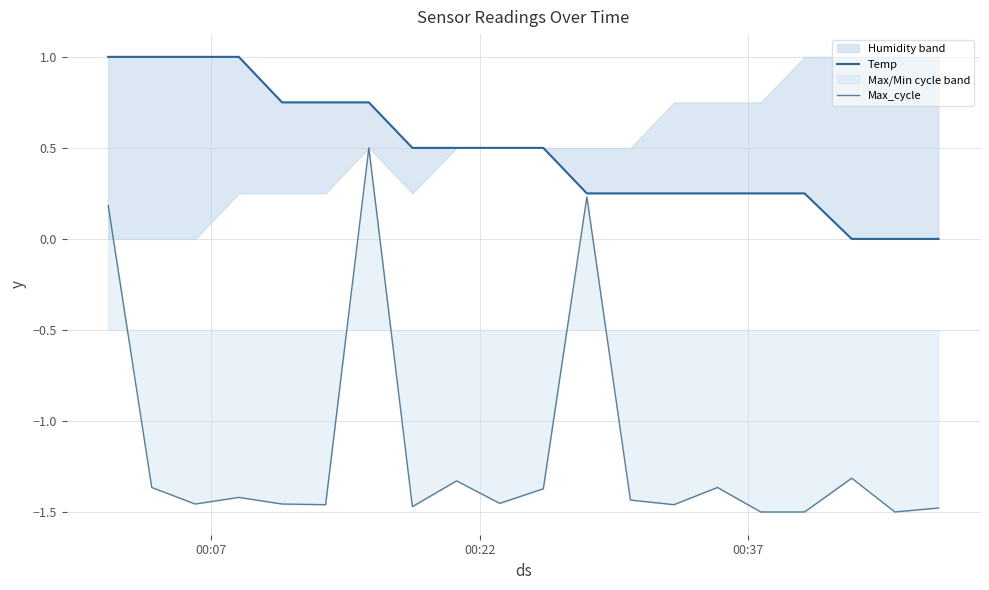

True or false: Max_cycle has more than 0 points higher than both neighbors.

True